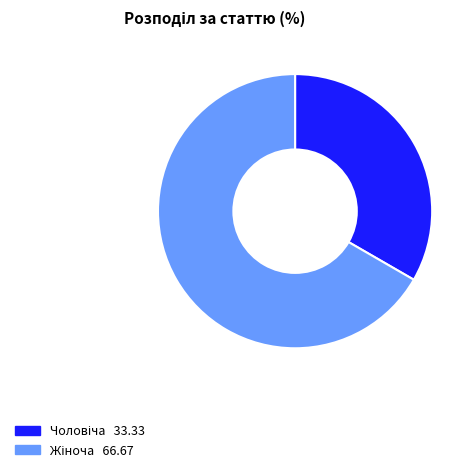

Is there any slice that represents more than half of the pie?

Yes